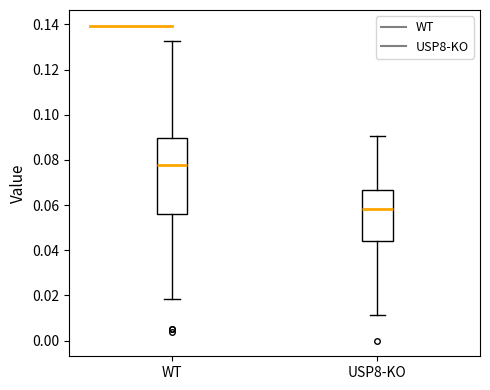

Reading left to right, read every box against the y-axis: the position of its median line, the range the box covers, and the ends of its whiskers. The values are not printed on the chart, so give them approximately, as read against the axis.

WT: median 0.078, box 0.056 to 0.090, whiskers 0.018 to 0.132
USP8-KO: median 0.058, box 0.044 to 0.066, whiskers 0.012 to 0.090